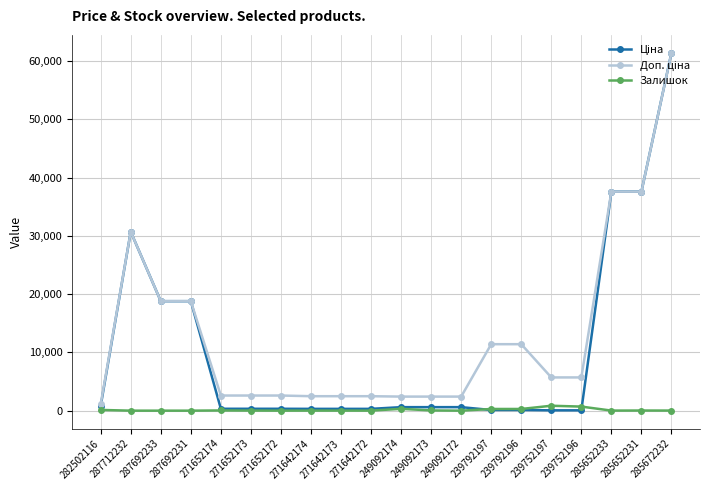

What is the label of the 17th point from the left?

239752196